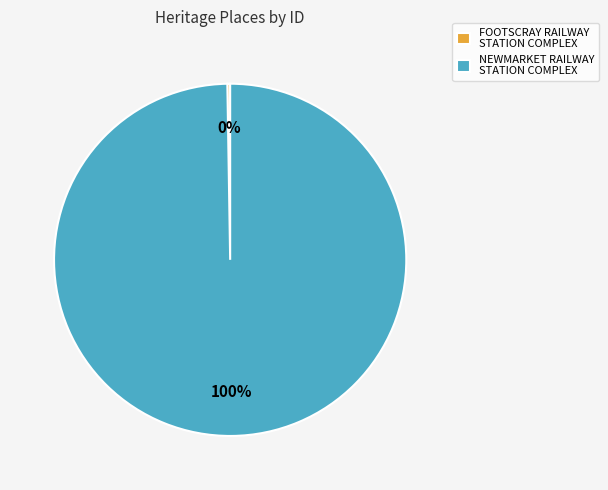

What percentage is the NEWMARKET RAILWAY STATION COMPLEX slice, to the nearest percent?

100%